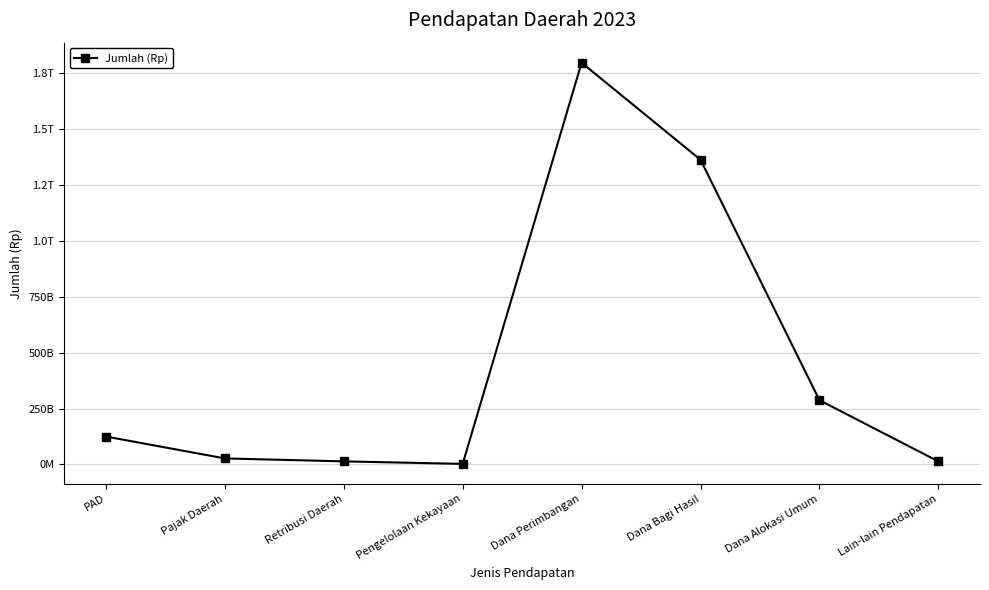

What is the label of the 8th point from the right?

PAD